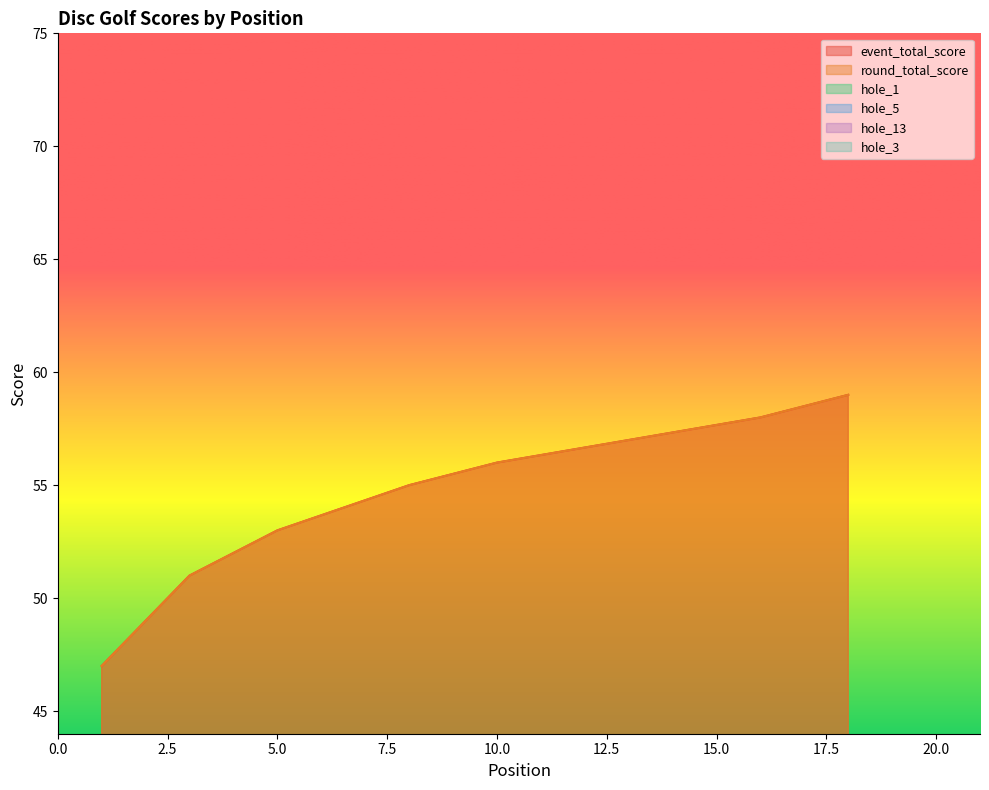

What is the difference between the maximum and minimum values in the hole_3 series?

2